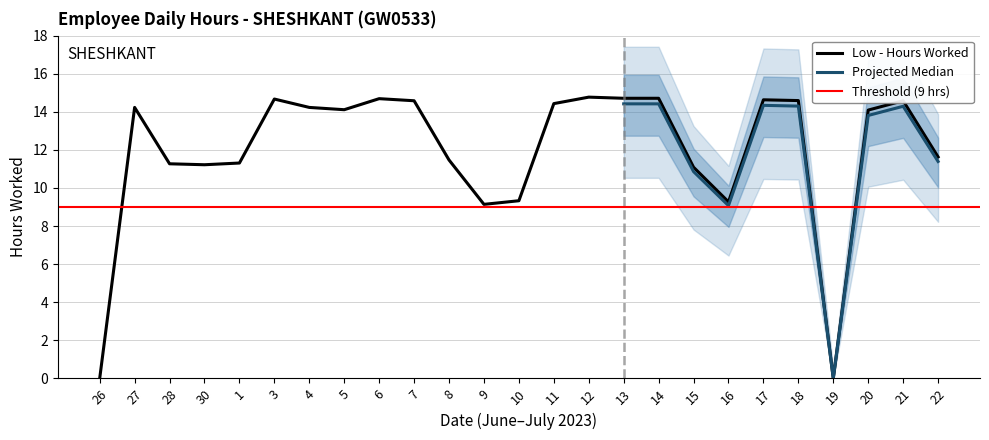

At which category does the data reach its first local peak?

27